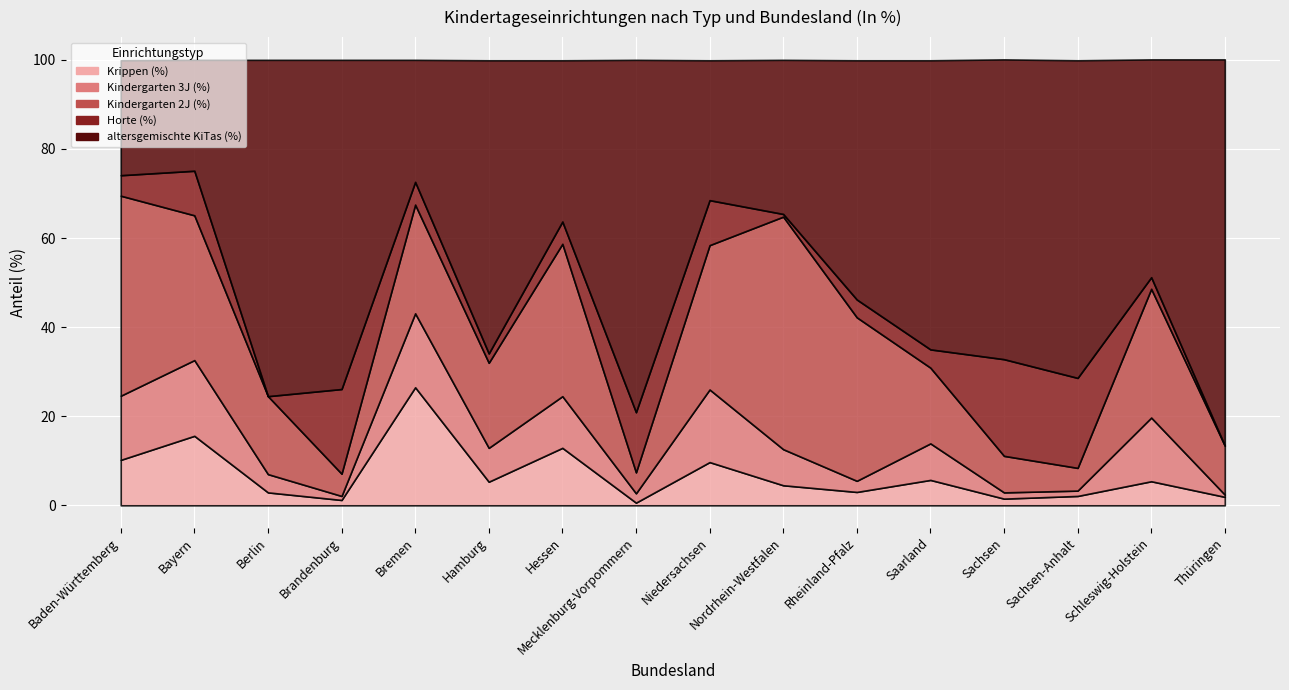

What are all the series names shown in the legend?

Krippen (%), Kindergarten 3J (%), Kindergarten 2J (%), Horte (%), altersgemischte KiTas (%)